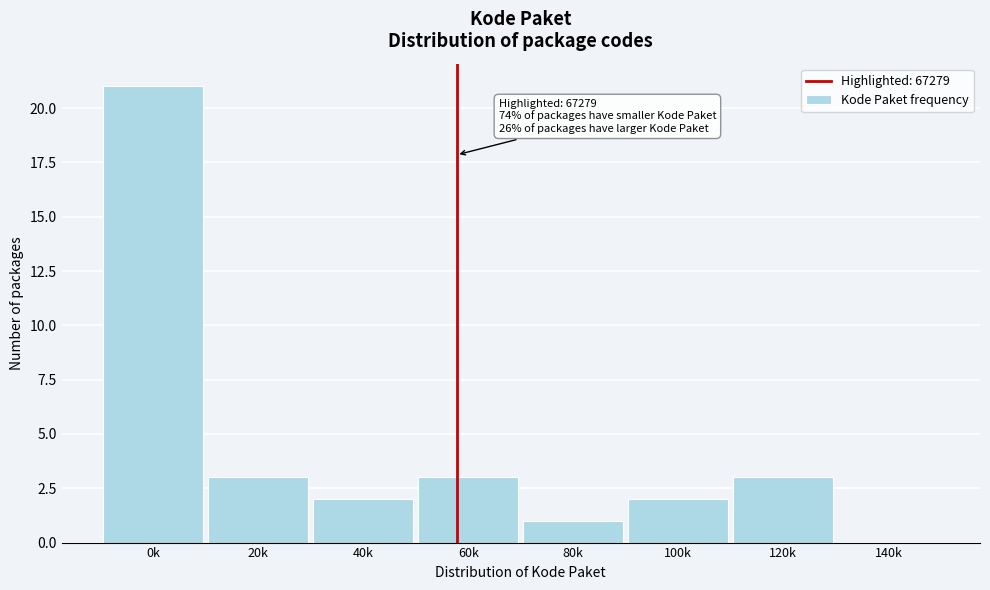

Reading left to right, transcribe all the data shown in this chart.

0k=21	20k=3	40k=2	60k=3	80k=1	100k=2	120k=3	140k=0